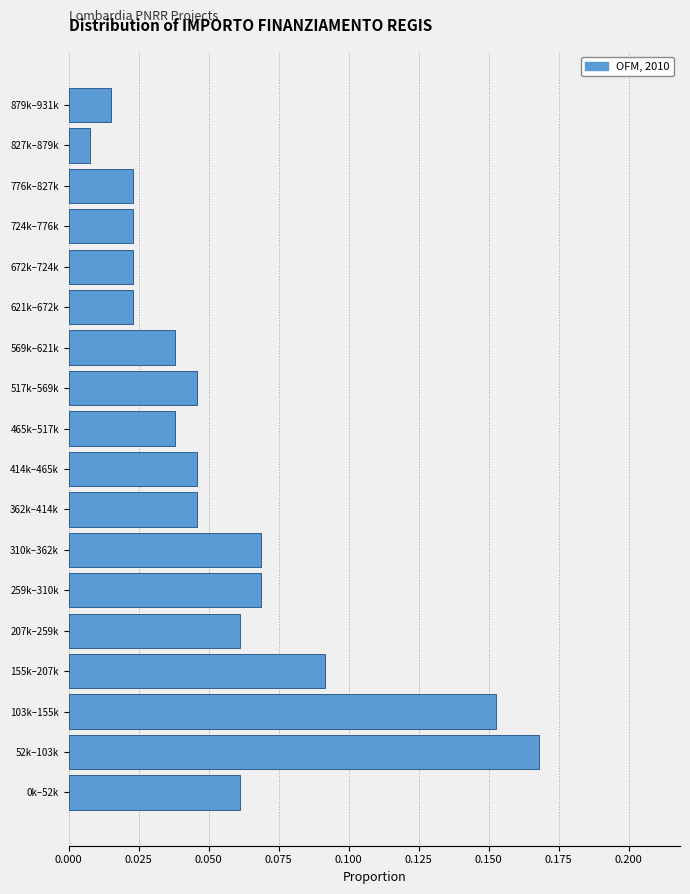

Between 517k–569k and 621k–672k, which is larger?

517k–569k